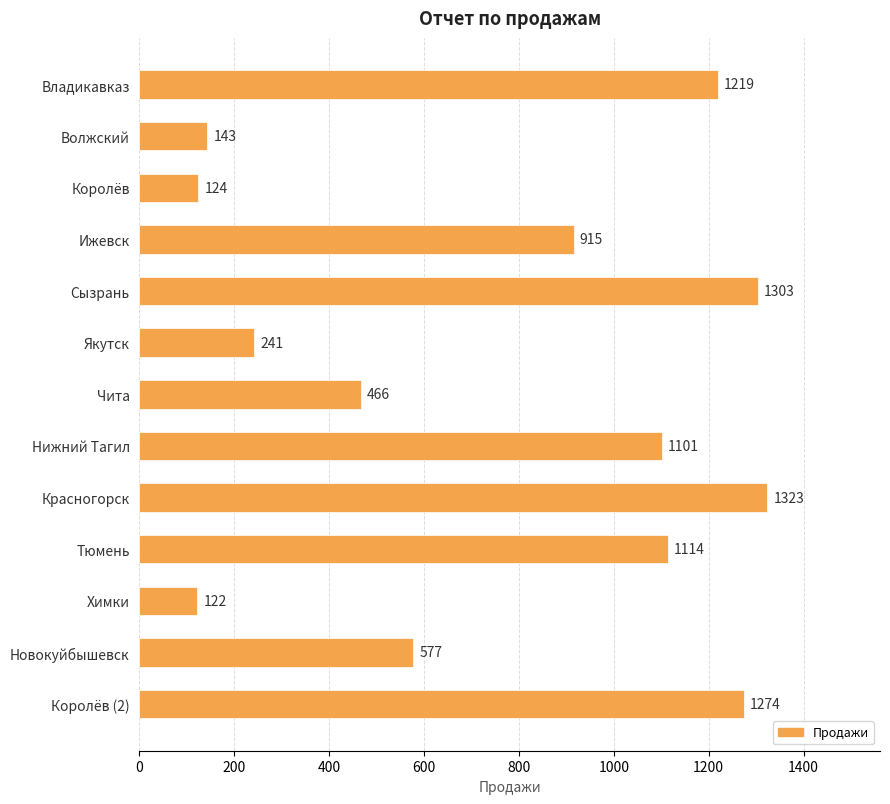

The value at Королёв (2) is 2087. True or false?

False